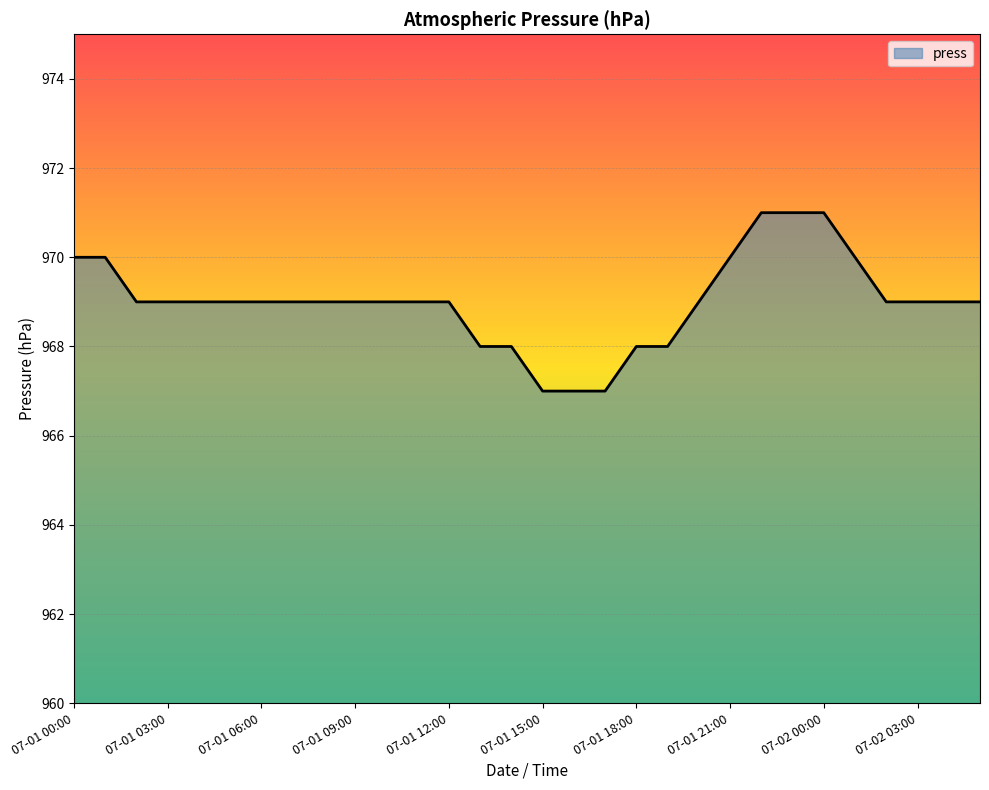

What is the difference between the maximum and minimum values?

4